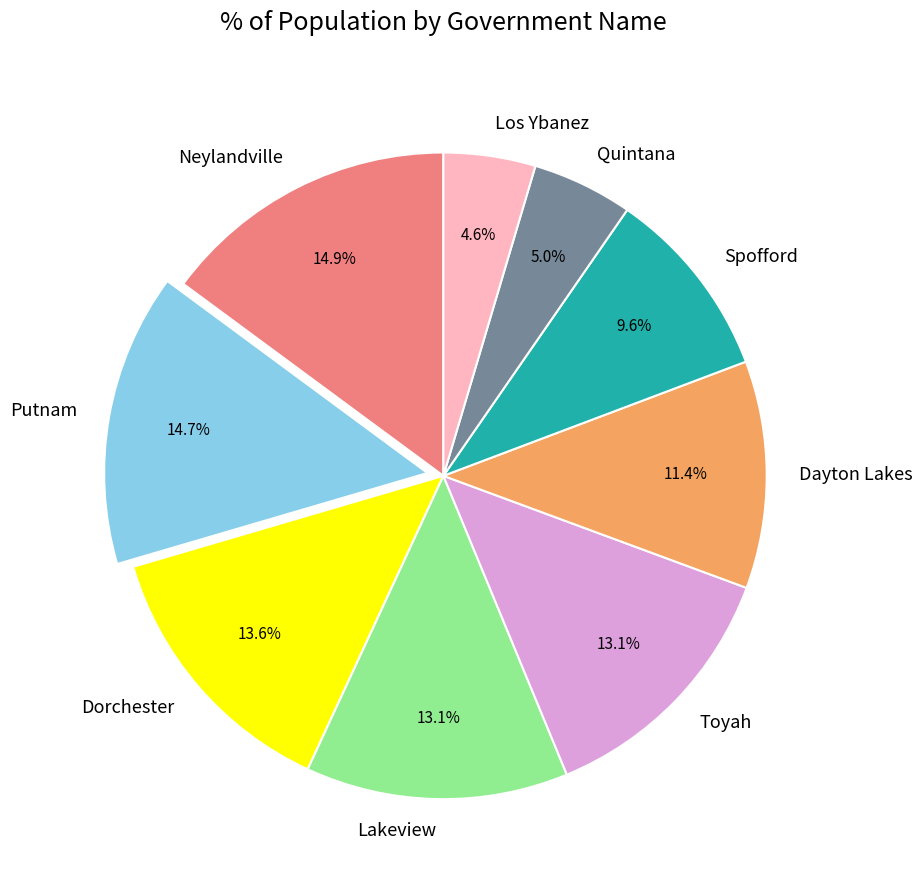

To the nearest percent, what portion does Neylandville represent?

15%